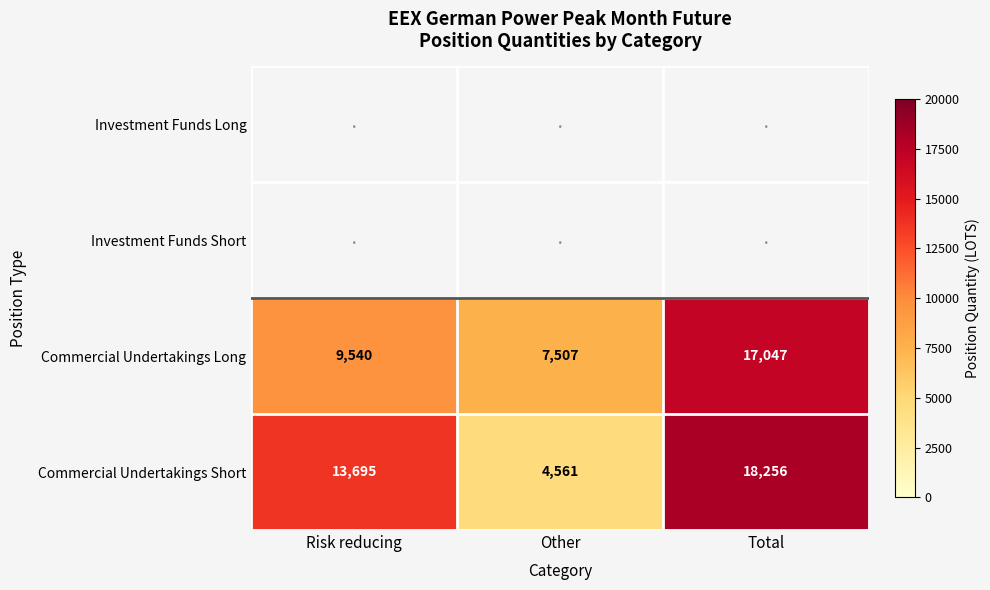

What is the difference between the Commercial Undertakings Long values at Total and Other?

9540